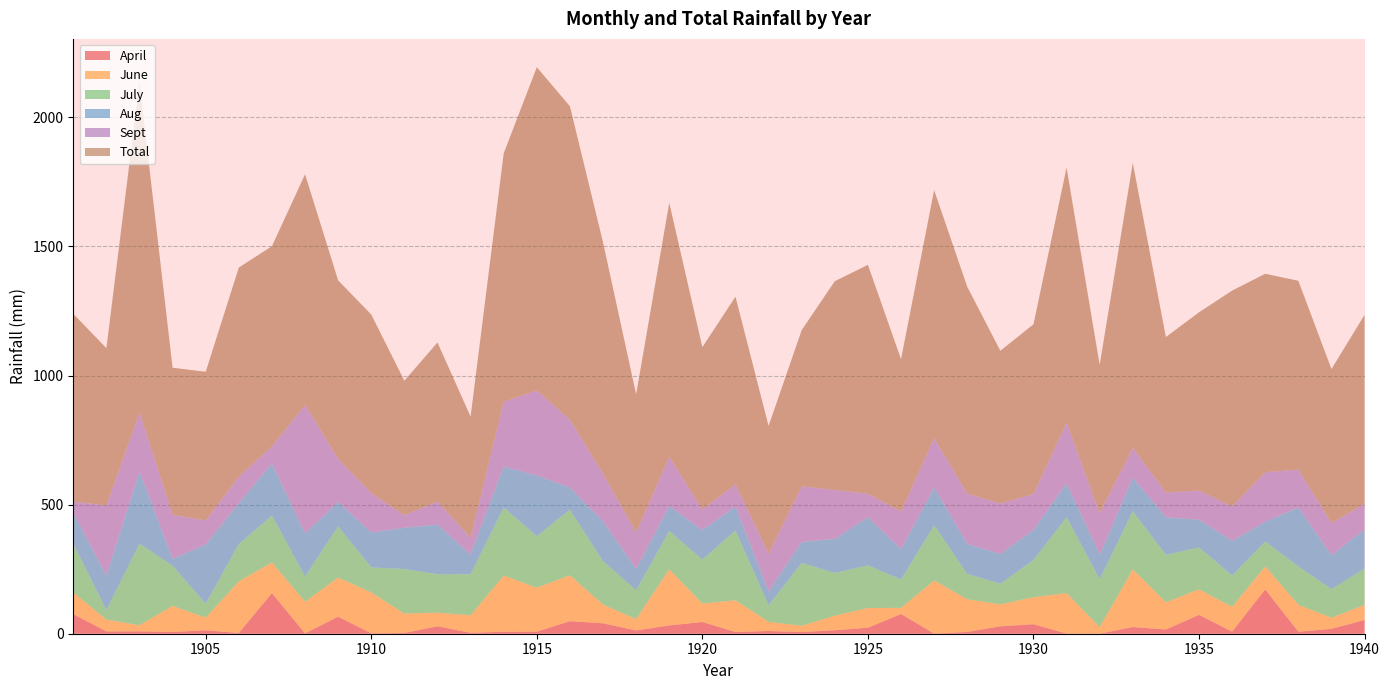

Reading right to left, what are all the values shown in this chart?

April: 1940=53.2	1939=18.8	1938=7.8	1937=171.6	1936=8.1	1935=73.0	1934=16.4	1933=25.8	1932=0.0	1931=0.3	1930=36.9	1929=28.8	1928=6.9	1927=0.1	1926=76.5	1925=23.1	1924=13.6	1923=6.4	1922=10.5	1921=6.6	1920=45.5	1919=32.1	1918=12.6	1917=40.4	1916=48.5	1915=7.9	1914=7.6	1913=3.7	1912=28.6	1911=3.0	1910=1.5	1909=66.1	1908=1.3	1907=157.4	1906=2.8	1905=13.3	1904=6.7	1903=9.1	1902=8.9	1901=75.9
June: 1940=58.7	1939=43.2	1938=104.4	1937=89.2	1936=96.0	1935=98.9	1934=105.1	1933=223.2	1932=25.4	1931=157.1	1930=104.4	1929=85.1	1928=126.5	1927=206.4	1926=23.7	1925=76.5	1924=56.4	1923=24.5	1922=35.4	1921=123.0	1920=71.4	1919=217.5	1918=44.1	1917=72.5	1916=177.5	1915=170.2	1914=217.8	1913=67.7	1912=52.7	1911=75.0	1910=158.4	1909=151.4	1908=122.7	1907=118.6	1906=200.1	1905=49.2	1904=101.0	1903=23.7	1902=45.8	1901=83.5
July: 1940=140.1	1939=111.0	1938=148.3	1937=96.2	1936=121.3	1935=162.4	1934=183.8	1933=225.4	1932=185.7	1931=293.3	1930=144.2	1929=80.0	1928=98.1	1927=213.7	1926=109.8	1925=165.4	1924=165.5	1923=243.5	1922=64.4	1921=270.1	1920=170.3	1919=148.4	1918=111.6	1917=167.9	1916=254.4	1915=199.7	1914=263.5	1913=159.1	1912=149.2	1911=172.6	1910=96.8	1909=198.1	1908=97.7	1907=181.6	1906=144.3	1905=53.5	1904=155.6	1903=315.8	1902=37.0	1901=188.4
Aug: 1940=152.6	1939=131.2	1938=228.3	1937=76.9	1936=134.3	1935=107.6	1934=145.5	1933=129.3	1932=95.0	1931=131.7	1930=116.3	1929=115.0	1928=116.7	1927=145.9	1926=117.7	1925=186.6	1924=131.9	1923=81.4	1922=54.1	1921=93.0	1920=114.5	1919=96.8	1918=83.2	1917=154.3	1916=85.9	1915=234.9	1914=158.9	1913=76.6	1912=191.9	1911=159.6	1910=135.2	1909=95.0	1908=166.8	1907=201.4	1906=158.7	1905=229.3	1904=26.5	1903=279.1	1902=134.1	1901=119.2
Sept: 1940=99.0	1939=124.1	1938=146.9	1937=191.7	1936=133.2	1935=112.7	1934=96.1	1933=116.4	1932=159.9	1931=234.9	1930=139.4	1929=195.6	1928=194.3	1927=191.0	1926=146.0	1925=90.4	1924=189.6	1923=215.0	1922=145.4	1921=85.6	1920=79.4	1919=191.0	1918=141.0	1917=183.9	1916=262.7	1915=329.0	1914=250.8	1913=64.7	1912=89.0	1911=48.8	1910=152.6	1909=166.6	1908=497.1	1907=65.8	1906=102.8	1905=93.3	1904=170.5	1903=229.5	1902=270.9	1901=44.7
Total: 1940=731.4	1939=596.8	1938=731.1	1937=768.5	1936=836.1	1935=690.2	1934=602.2	1933=1103.4	1932=575.0	1931=988.2	1930=657.3	1929=591.5	1928=801.3	1927=961.0	1926=589.6	1925=886.7	1924=808.4	1923=605.3	1922=494.8	1921=727.2	1920=628.9	1919=983.6	1918=534.7	1917=896.8	1916=1213.9	1915=1252.4	1914=961.8	1913=469.2	1912=616.6	1911=521.0	1910=691.7	1909=691.2	1908=893.8	1907=776.2	1906=809.6	1905=576.0	1904=569.8	1903=1277.9	1902=609.4	1901=727.4